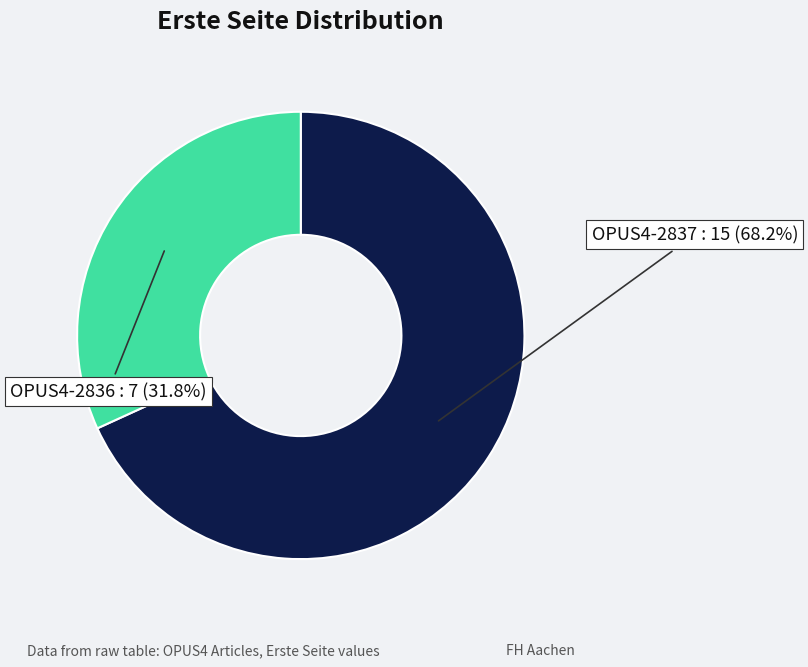

Does any single category account for the majority?

Yes